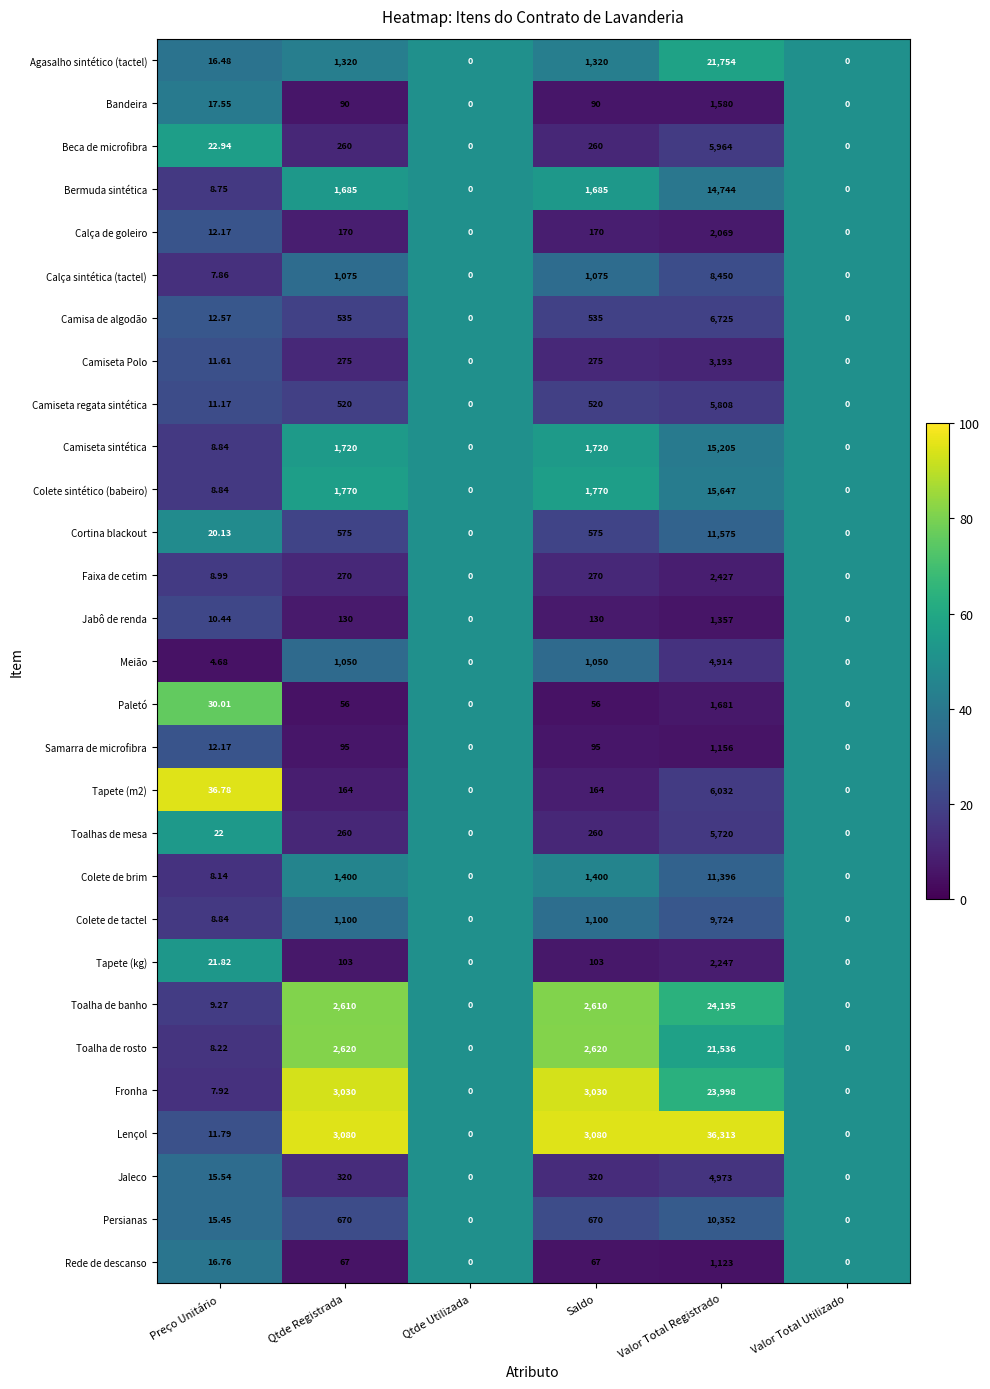

What is the smallest value displayed?

0.0